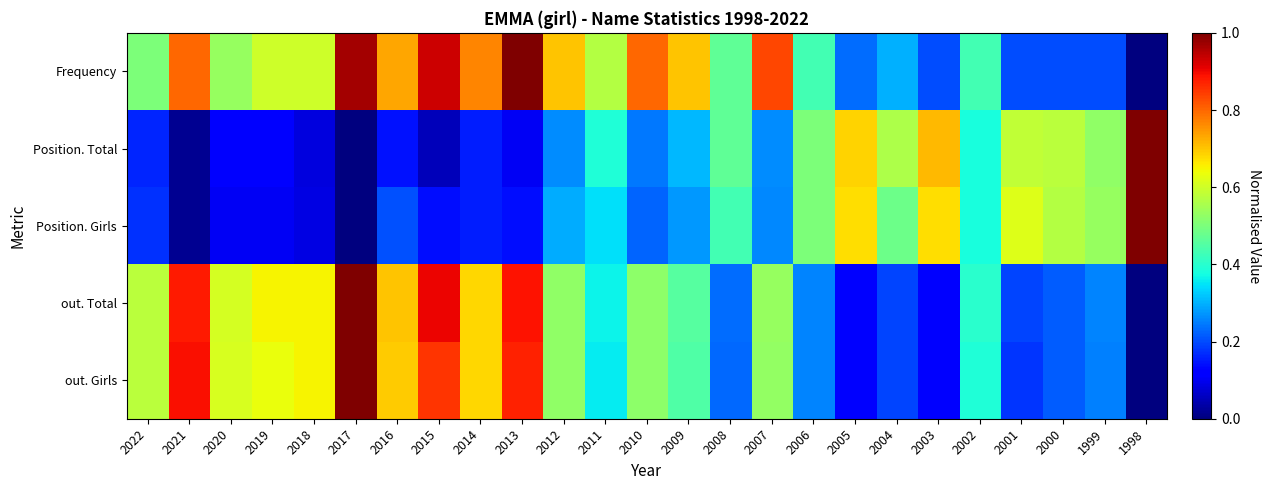

Reading right to left, what are all the values shown in this chart?

Frequency: 1998=0.0	1999=0.2	2000=0.2	2001=0.2	2002=0.4	2003=0.2	2004=0.3	2005=0.2	2006=0.4	2007=0.8	2008=0.5	2009=0.7	2010=0.8	2011=0.6	2012=0.7	2013=1.0	2014=0.8	2015=0.9	2016=0.7	2017=1.0	2018=0.6	2019=0.6	2020=0.5	2021=0.8	2022=0.5
Position. Total: 1998=1.0	1999=0.5	2000=0.6	2001=0.6	2002=0.4	2003=0.7	2004=0.6	2005=0.7	2006=0.5	2007=0.3	2008=0.5	2009=0.3	2010=0.2	2011=0.4	2012=0.3	2013=0.1	2014=0.2	2015=0.1	2016=0.1	2017=0.0	2018=0.1	2019=0.1	2020=0.1	2021=0.0	2022=0.2
Position. Girls: 1998=1.0	1999=0.5	2000=0.6	2001=0.6	2002=0.4	2003=0.7	2004=0.5	2005=0.7	2006=0.5	2007=0.3	2008=0.4	2009=0.3	2010=0.2	2011=0.3	2012=0.3	2013=0.1	2014=0.2	2015=0.1	2016=0.2	2017=0.0	2018=0.1	2019=0.1	2020=0.1	2021=0.0	2022=0.2
out. Total: 1998=0.0	1999=0.3	2000=0.2	2001=0.2	2002=0.4	2003=0.1	2004=0.2	2005=0.1	2006=0.3	2007=0.5	2008=0.2	2009=0.5	2010=0.5	2011=0.4	2012=0.5	2013=0.9	2014=0.7	2015=0.9	2016=0.7	2017=1.0	2018=0.7	2019=0.7	2020=0.6	2021=0.9	2022=0.6
out. Girls: 1998=0.0	1999=0.3	2000=0.2	2001=0.2	2002=0.4	2003=0.1	2004=0.2	2005=0.1	2006=0.3	2007=0.5	2008=0.2	2009=0.4	2010=0.5	2011=0.4	2012=0.5	2013=0.9	2014=0.7	2015=0.9	2016=0.7	2017=1.0	2018=0.7	2019=0.6	2020=0.6	2021=0.9	2022=0.6